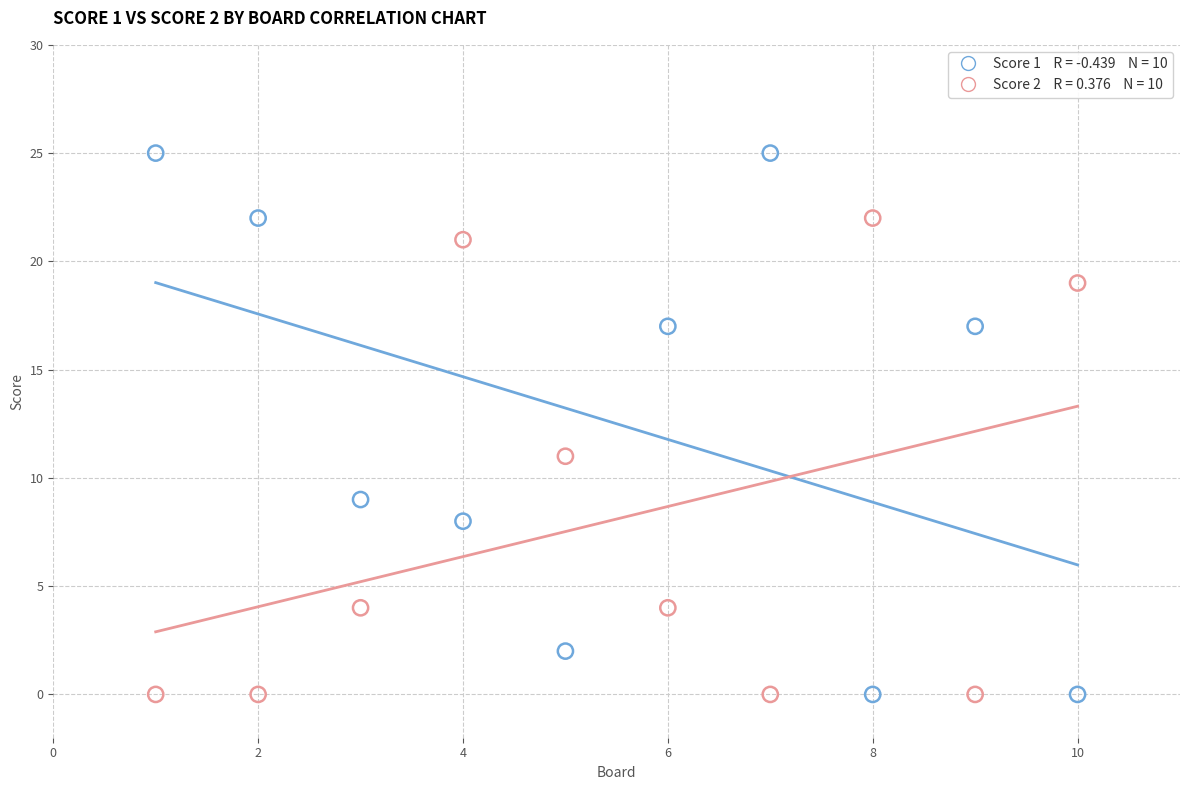

Across all data points, what is the range of Y values (max minus min)?

25